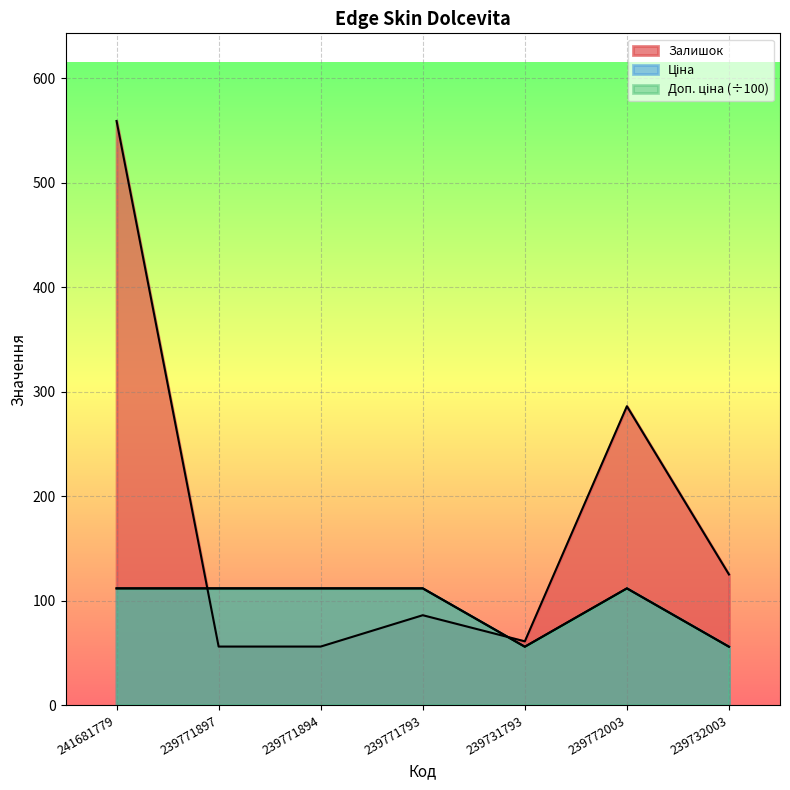

What is the maximum value shown in the chart?

559.0